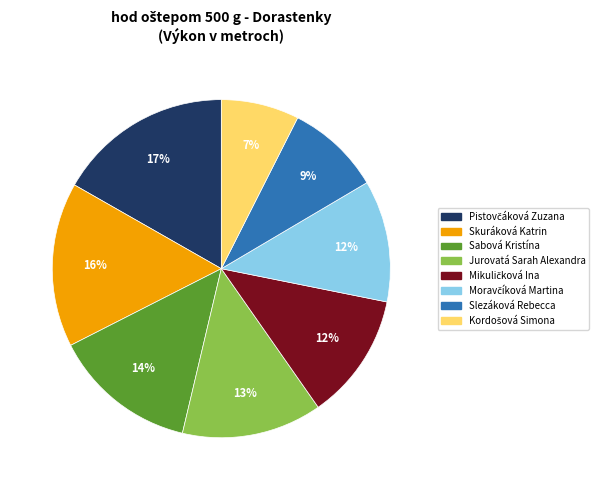

Does any single category account for the majority?

No